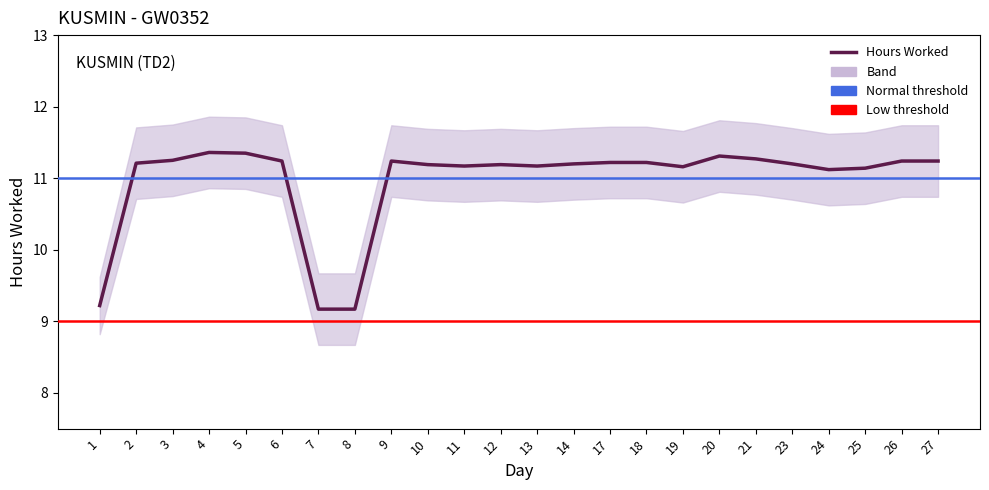

How many series are shown in this chart?

1